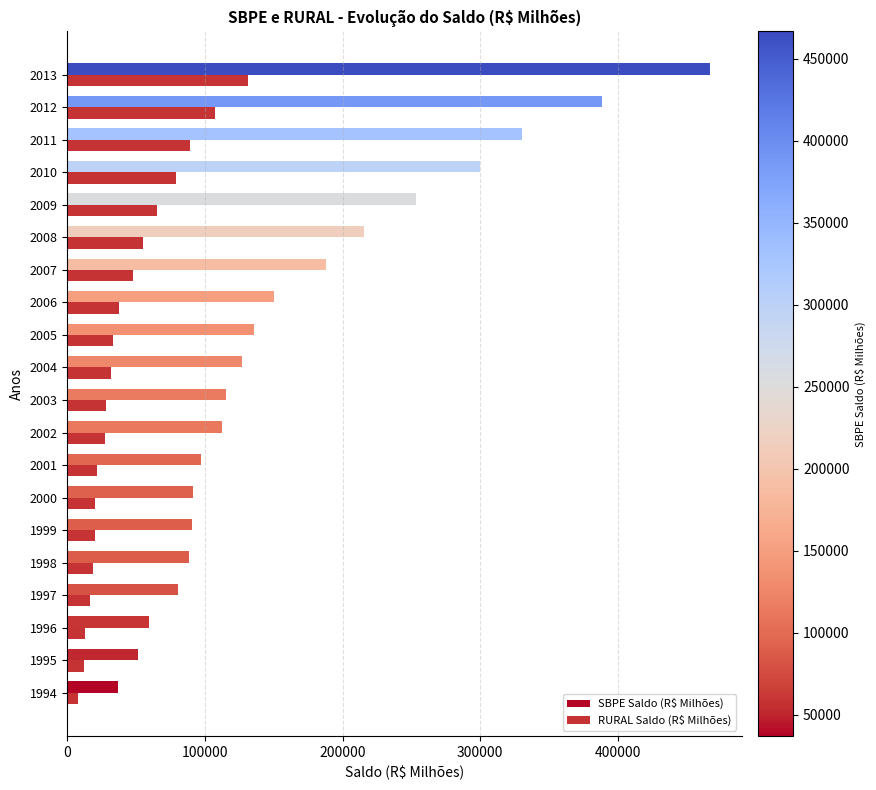

What is the difference between the second highest and second lowest values in the RURAL Saldo (R$ Milhões) series?

95387.2